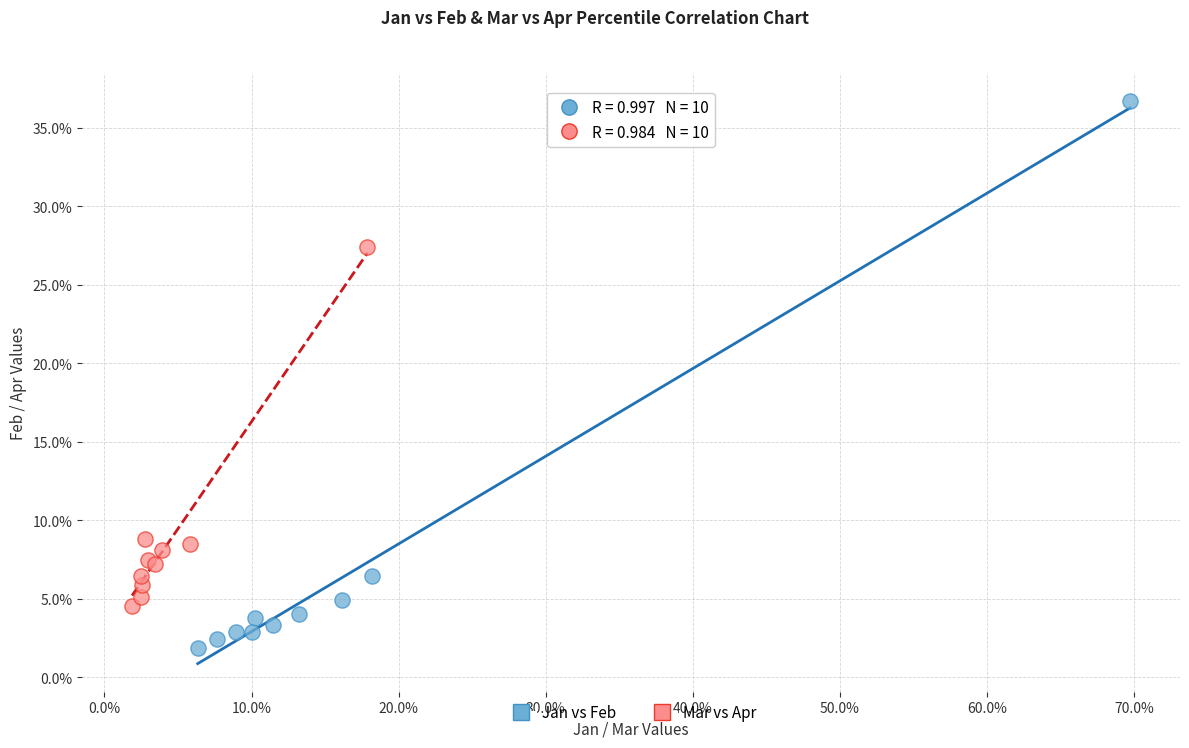

Which series contains the lowest Y value?

Jan vs Feb